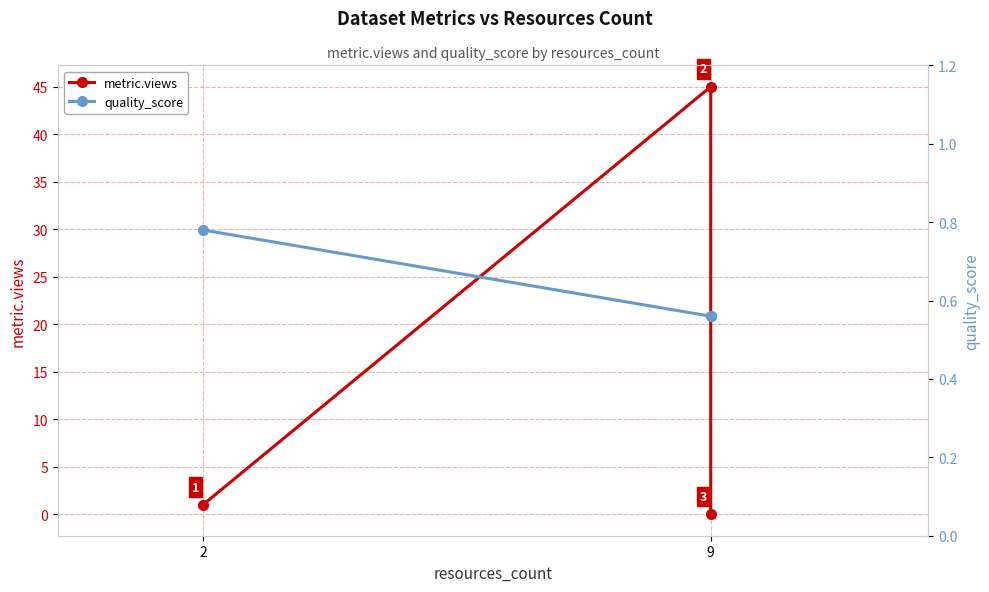

Rank the series by their average value, from lowest to highest.

quality_score, metric.views